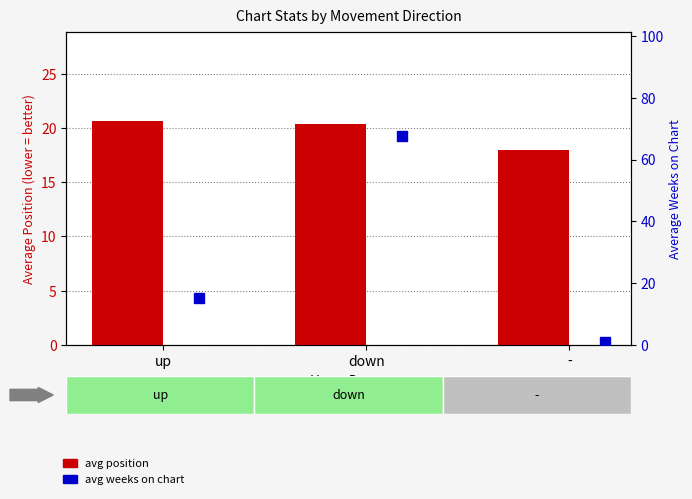

What position from the left is up?

1